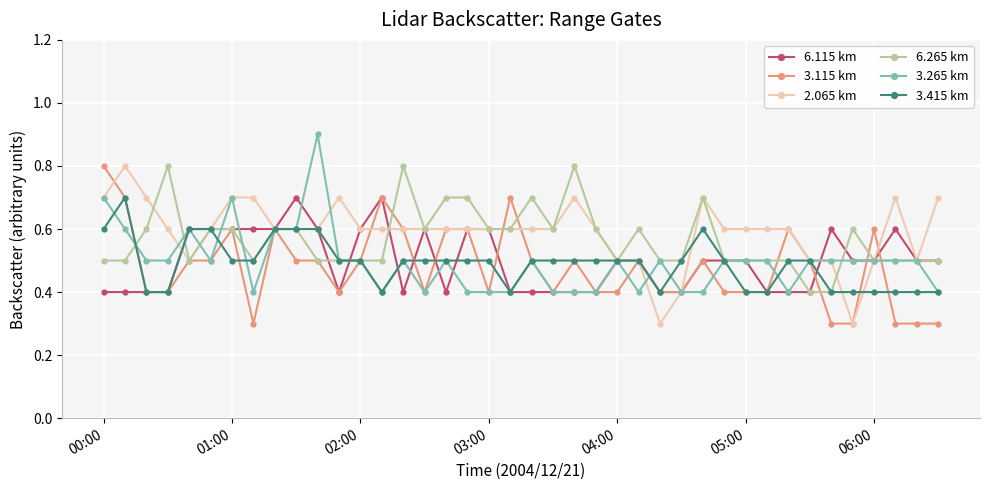

At how many categories does at least one series exceed 0?

40